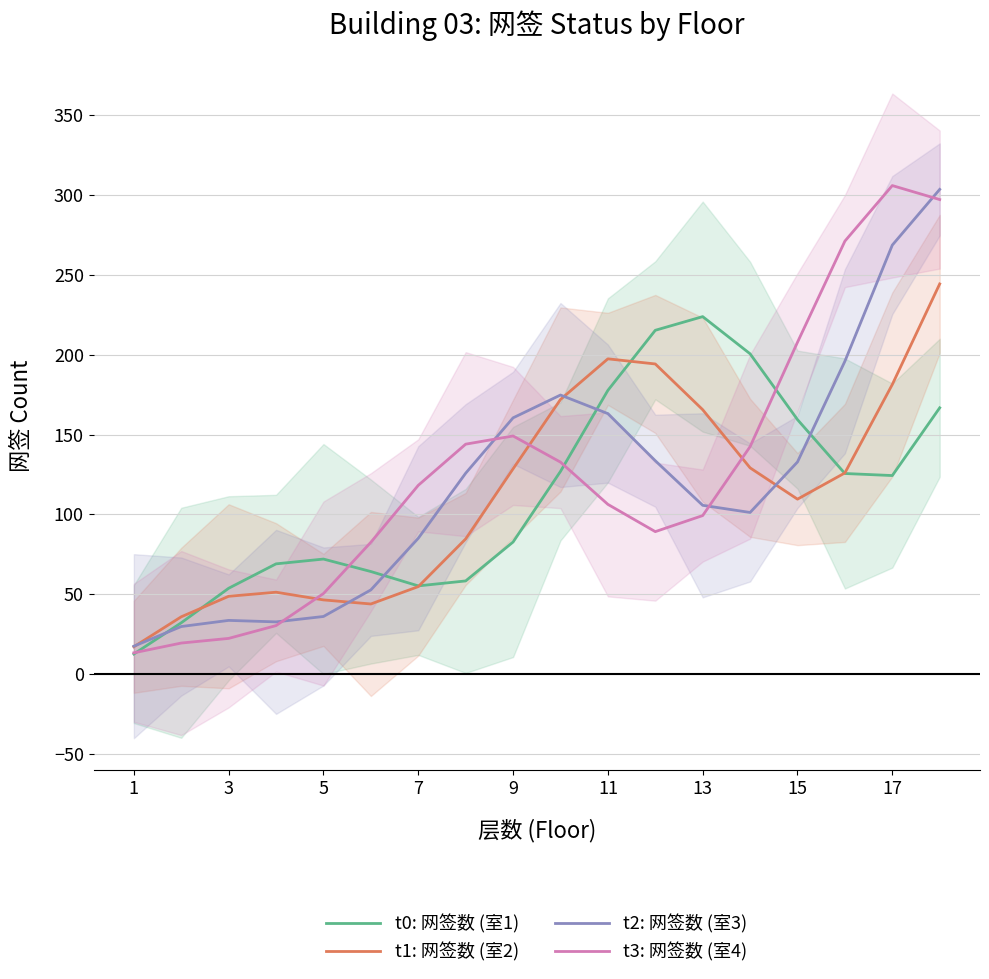

Rank the series at 16 from highest to lowest value.

t3: 网签数 (室4), t2: 网签数 (室3), t1: 网签数 (室2), t0: 网签数 (室1)